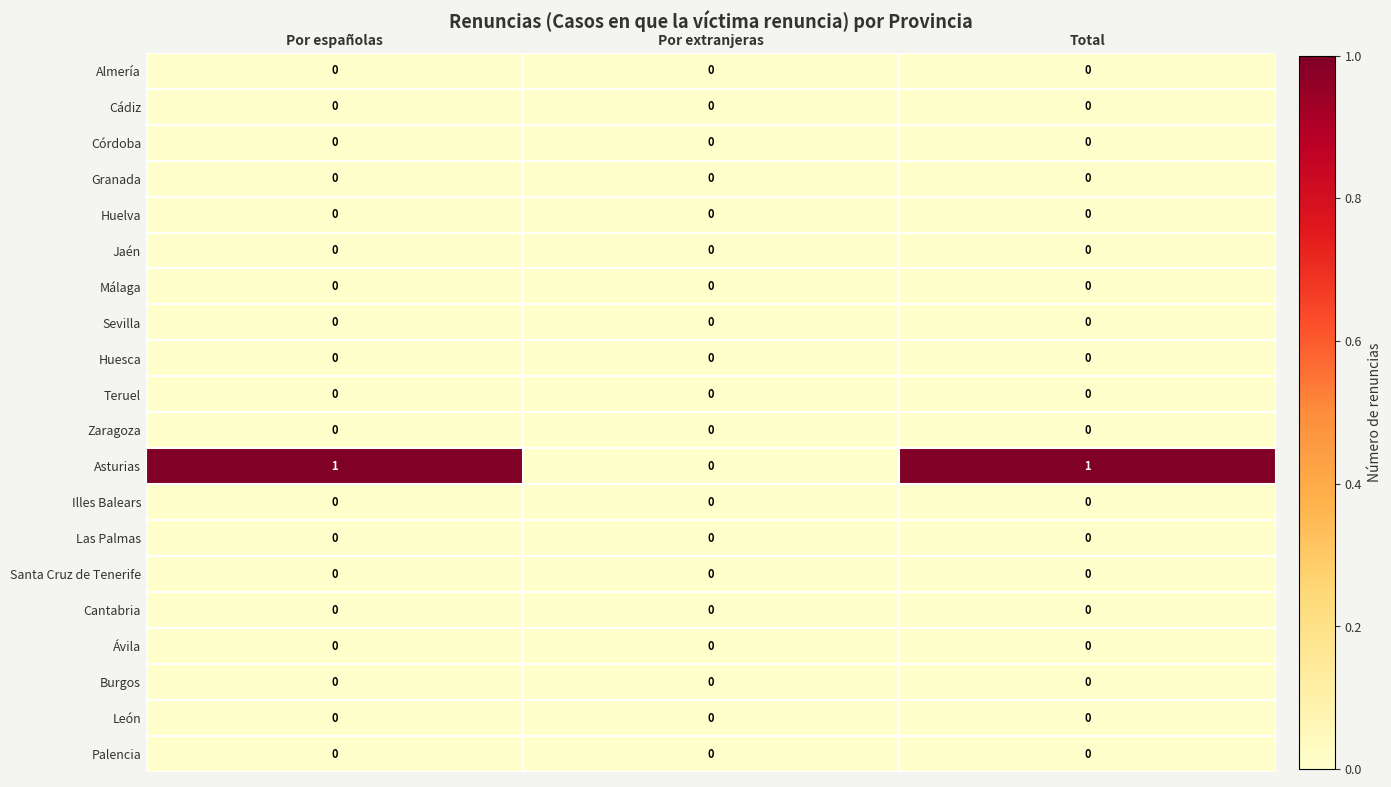

Between Por extranjeras and Total, which series saw the biggest shift?

Asturias